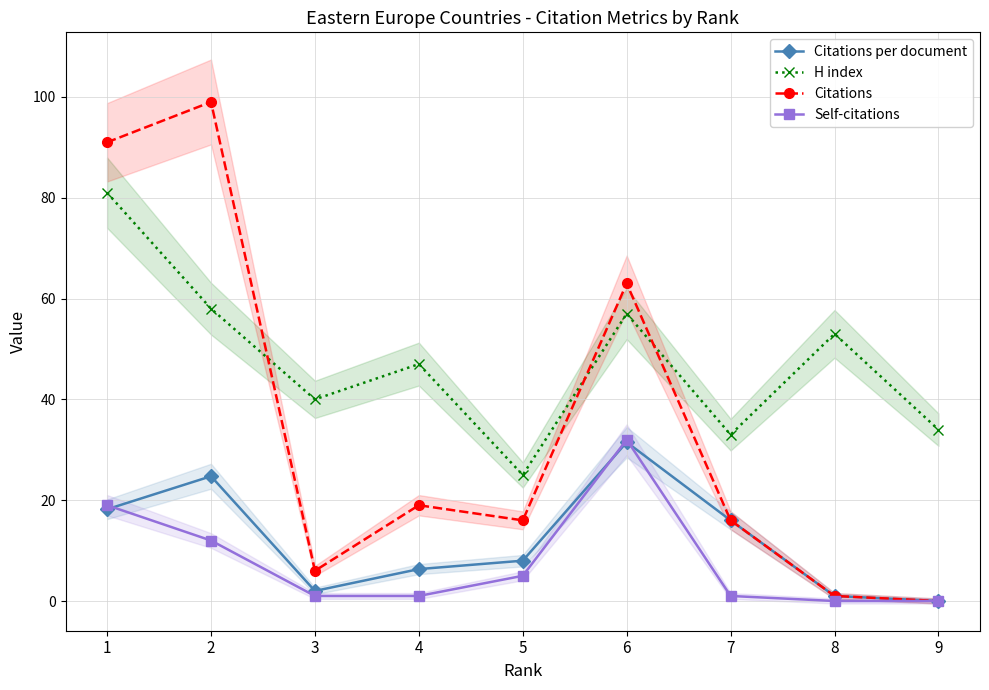

Is the value of Self-citations at 9 greater than the value of H index at 3?

No